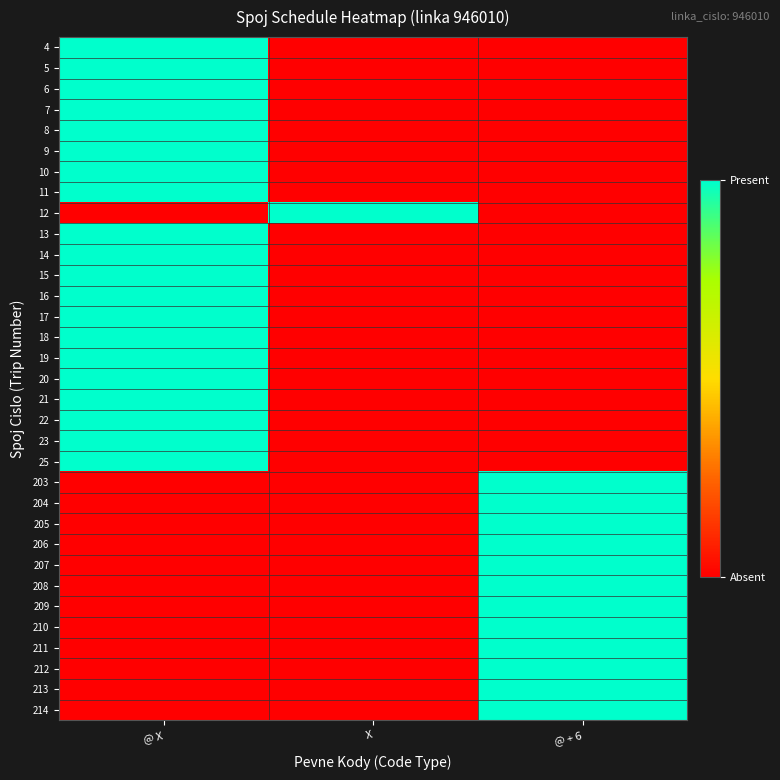

Which series has the largest total across all categories?

4